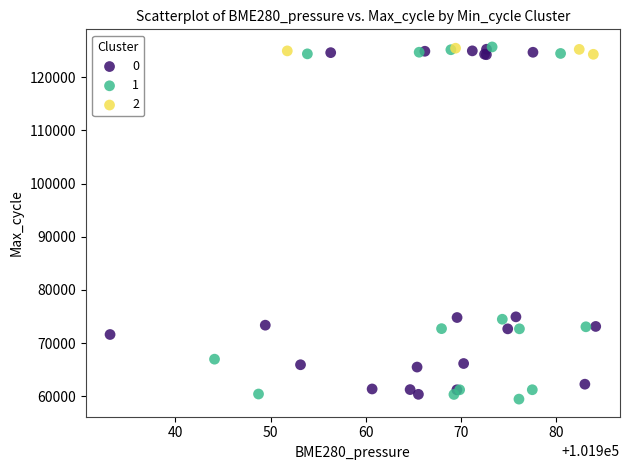

What are all the series names shown in the legend?

0, 1, 2